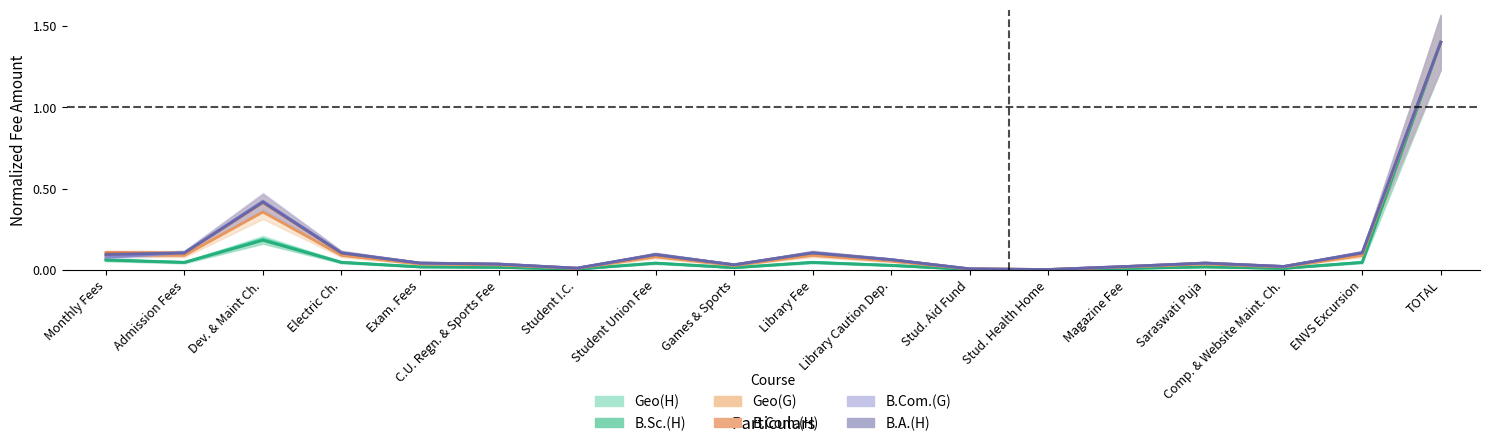

At which category is the sum across all series the highest?

TOTAL